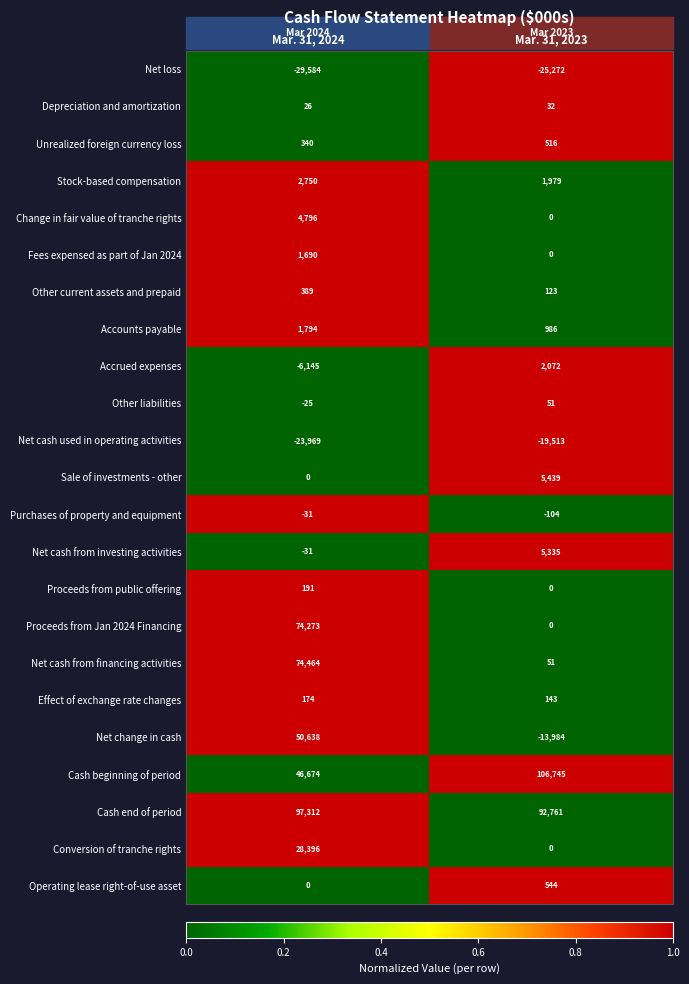

Rank the series by their maximum value, from highest to lowest.

Cash beginning of period, Cash end of period, Net cash from financing activities, Proceeds from Jan 2024 Financing, Net change in cash, Conversion of tranche rights, Sale of investments - other, Net cash from investing activities, Change in fair value of tranche rights, Stock-based compensation, Accrued expenses, Accounts payable, Fees expensed as part of Jan 2024, Operating lease right-of-use asset, Unrealized foreign currency loss, Other current assets and prepaid, Proceeds from public offering, Effect of exchange rate changes, Other liabilities, Depreciation and amortization, Purchases of property and equipment, Net cash used in operating activities, Net loss